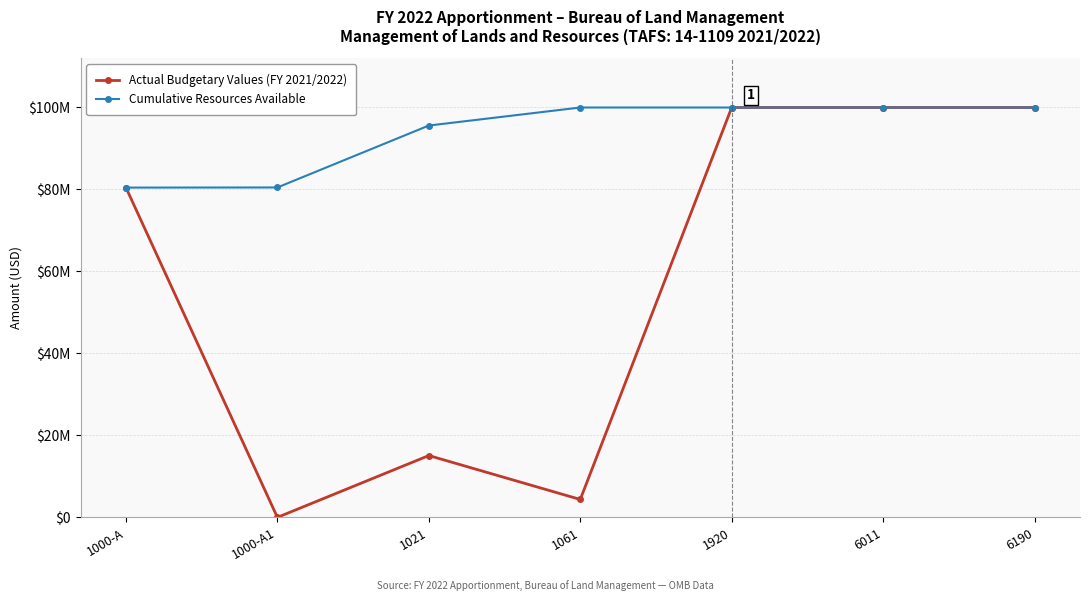

Which series has the largest total across all categories?

Cumulative Resources Available